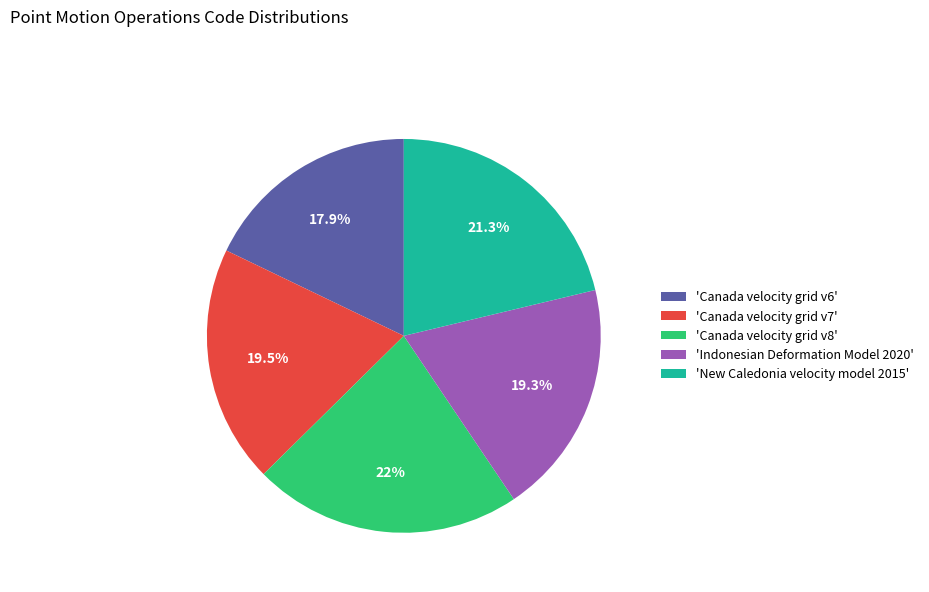

Between 'Canada velocity grid v6' and 'New Caledonia velocity model 2015', which is larger?

'New Caledonia velocity model 2015'